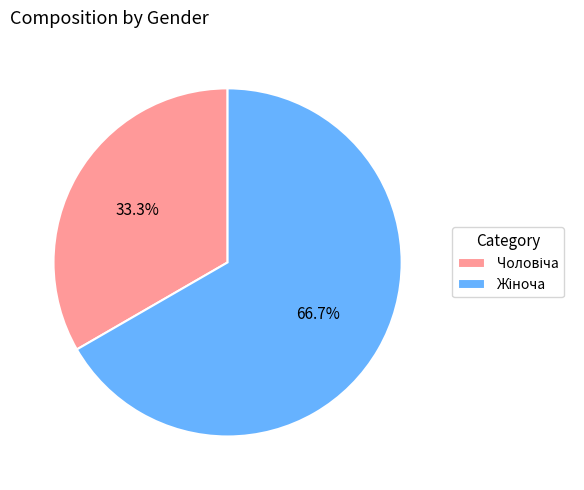

Is there any slice that represents more than half of the pie?

Yes